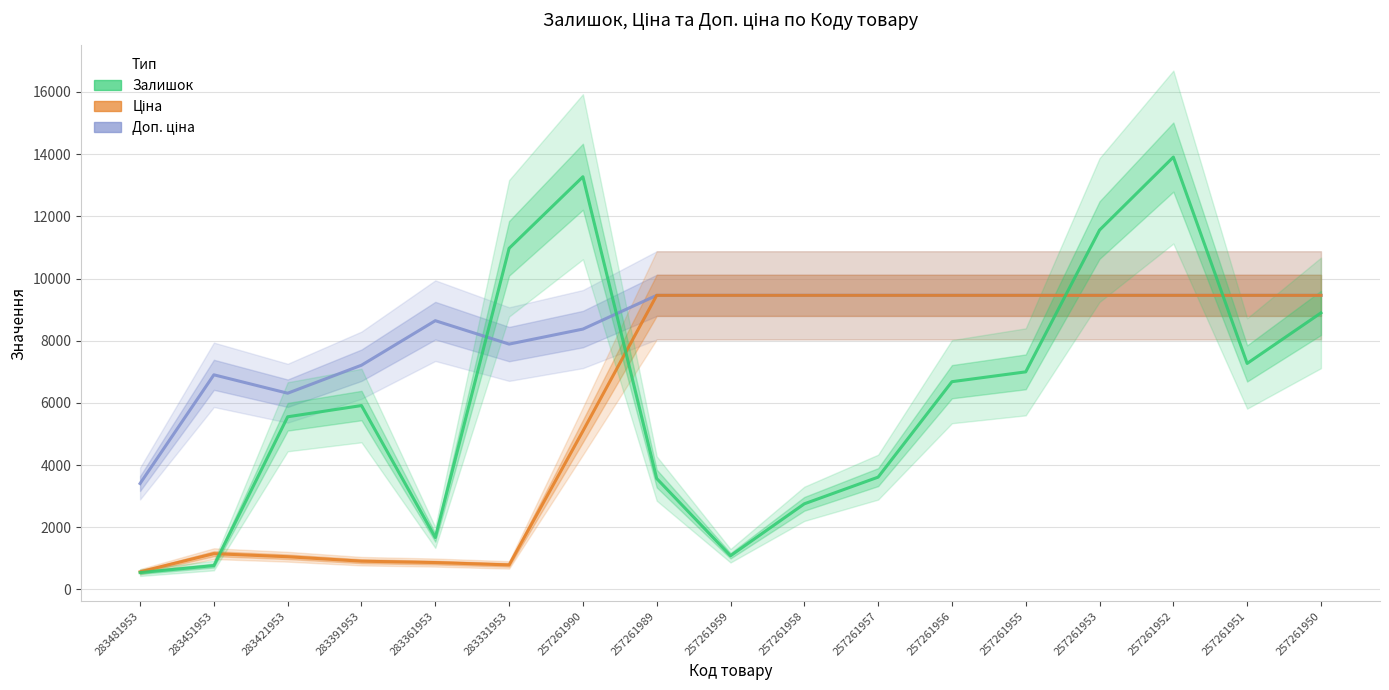

Reading right to left, extract all data points from this chart.

Доп. ціна: 257261950=9458.9	257261951=9458.9	257261952=9458.9	257261953=9458.9	257261955=9458.9	257261956=9458.9	257261957=9458.9	257261958=9458.9	257261959=9458.9	257261989=9458.9	257261990=8373.8	283331953=7890.9	283361953=8643.9	283391953=7211.8	283421953=6311.2	283451953=6903.1	283481953=3406.3
Ціна: 257261950=9458.9	257261951=9458.9	257261952=9458.9	257261953=9458.9	257261955=9458.9	257261956=9458.9	257261957=9458.9	257261958=9458.9	257261959=9458.9	257261989=9458.9	257261990=5093.9	283331953=789.1	283361953=864.4	283391953=908.8	283421953=1051.9	283451953=1150.5	283481953=567.7
Залишок (scaled): 257261950=8894.2	257261951=7268.9	257261952=13905.7	257261953=11558.0	257261955=6998.0	257261956=6682.0	257261957=3611.9	257261958=2754.1	257261959=1083.6	257261989=3566.7	257261990=13273.6	283331953=10971.1	283361953=1670.5	283391953=5914.4	283421953=5553.3	283451953=767.5	283481953=541.8